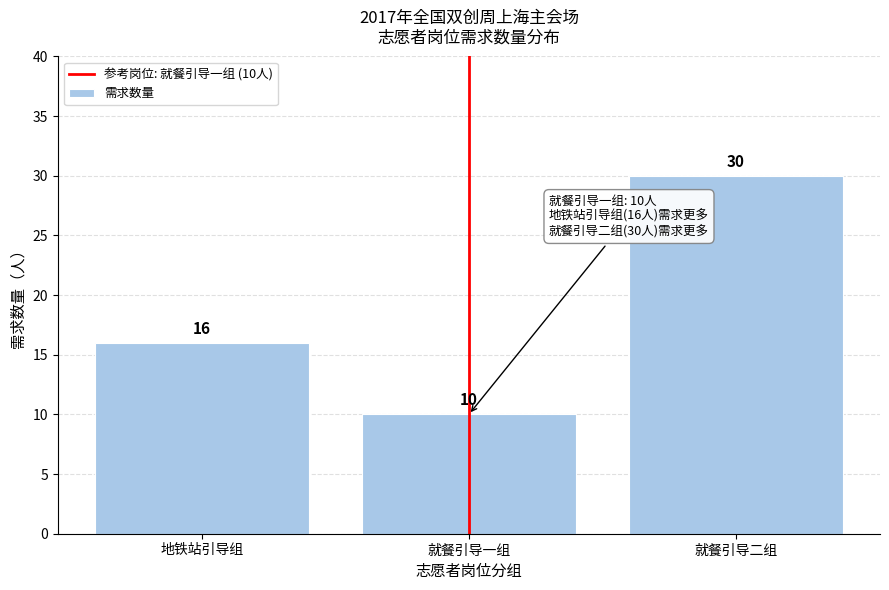

Reading right to left, list all the values displayed in this chart.

就餐引导二组=30	就餐引导一组=10	地铁站引导组=16